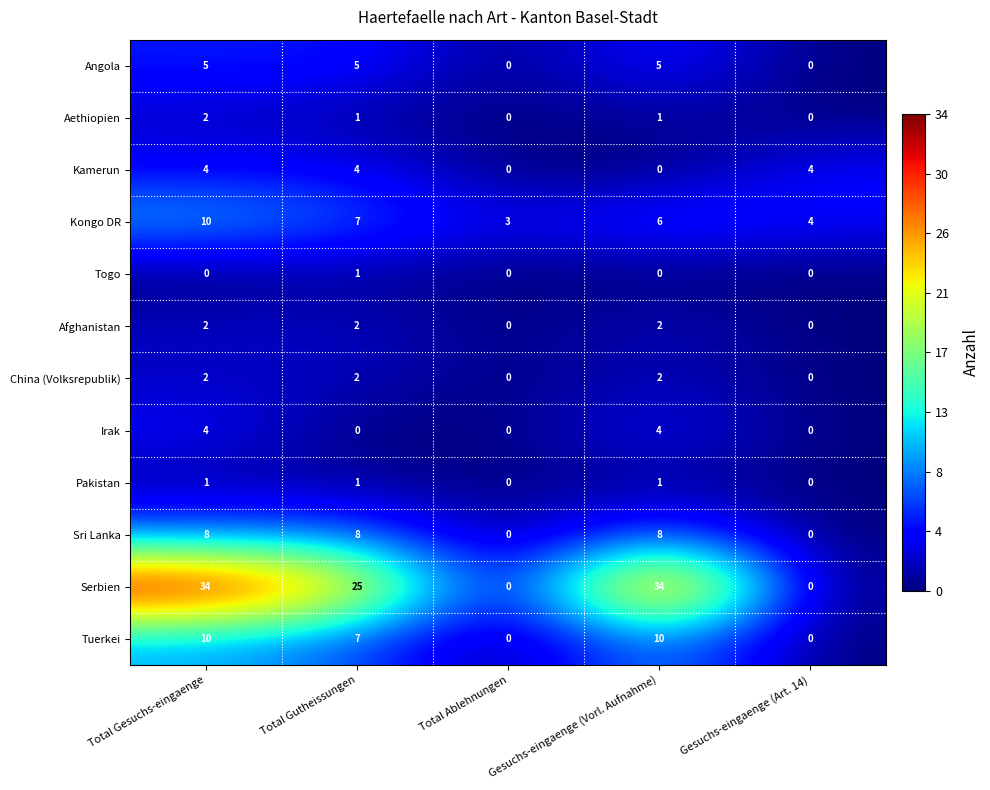

How many positive values does the Tuerkei series have?

3